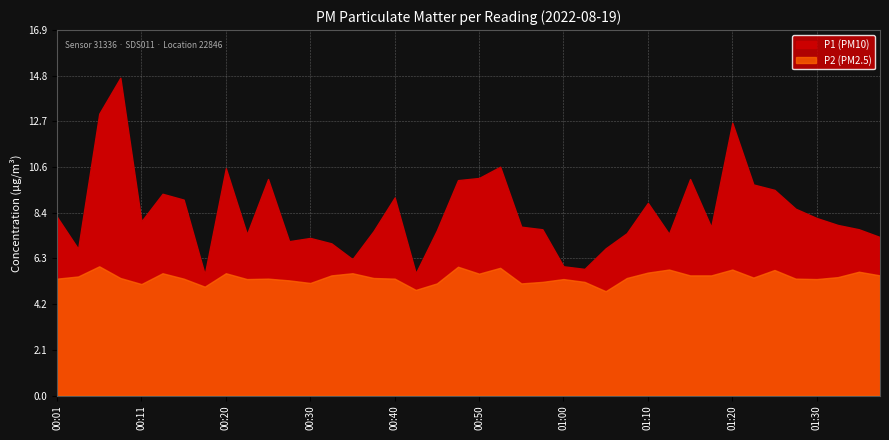

What is the value of the P1 point at the 34th from the left?

9.8